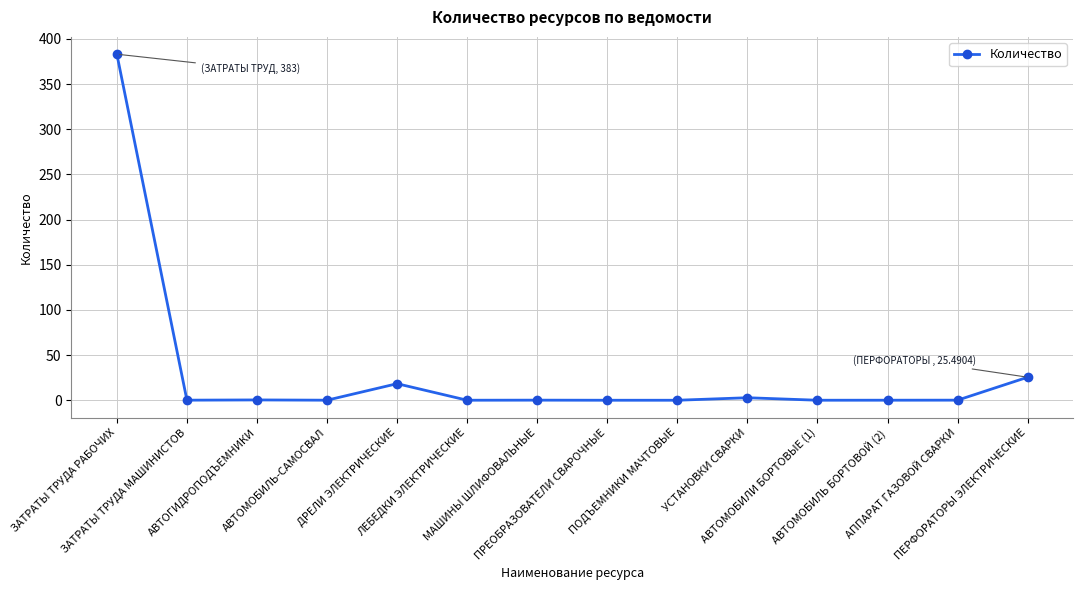

What is the average value?

30.7